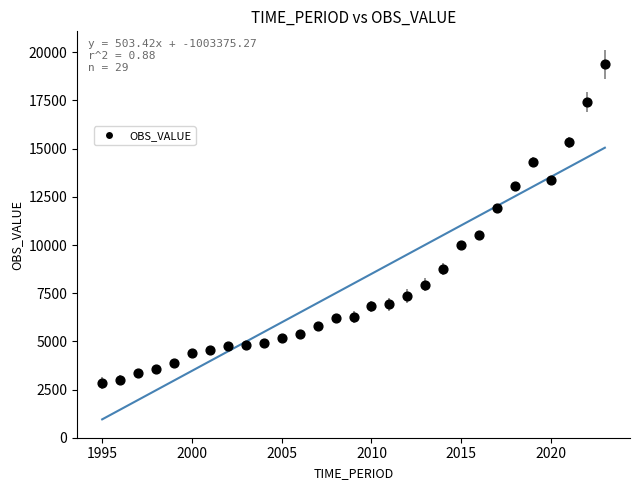

What Y value in the scatter plot is closest to 11114?

10541.1